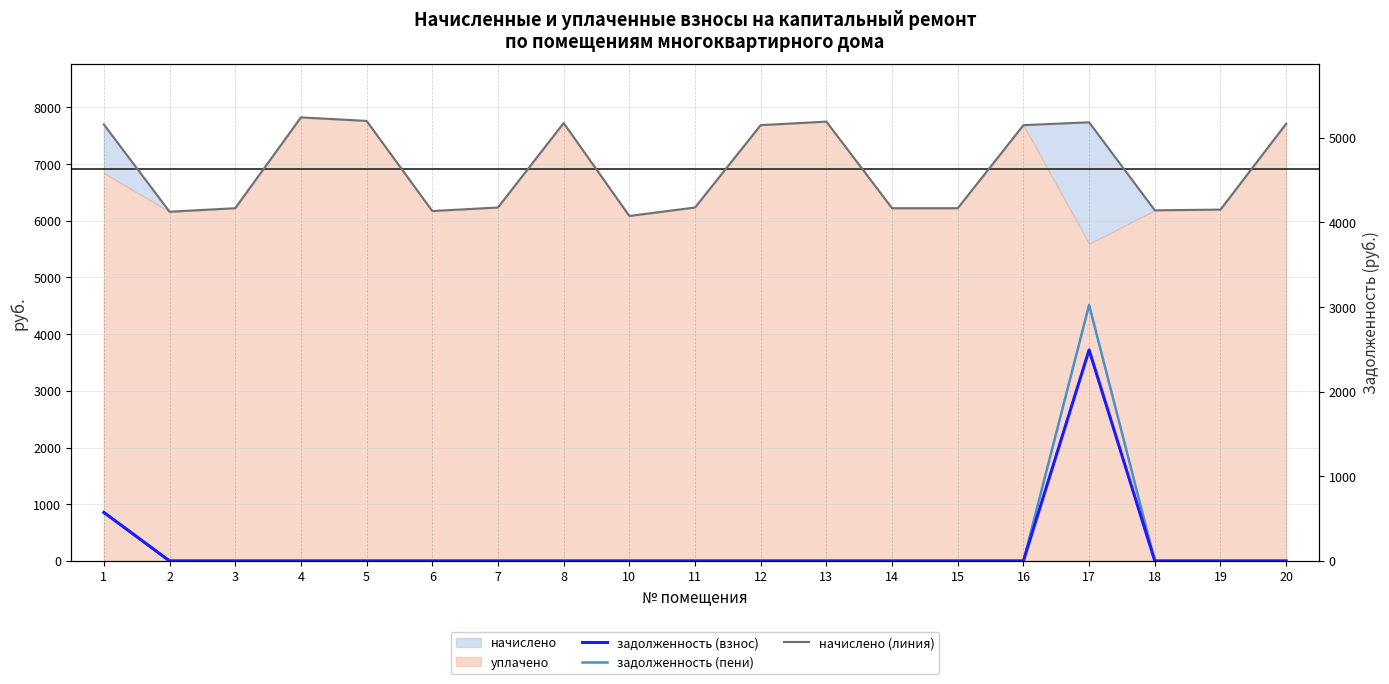

What is the maximum value shown in the chart?

7824.6